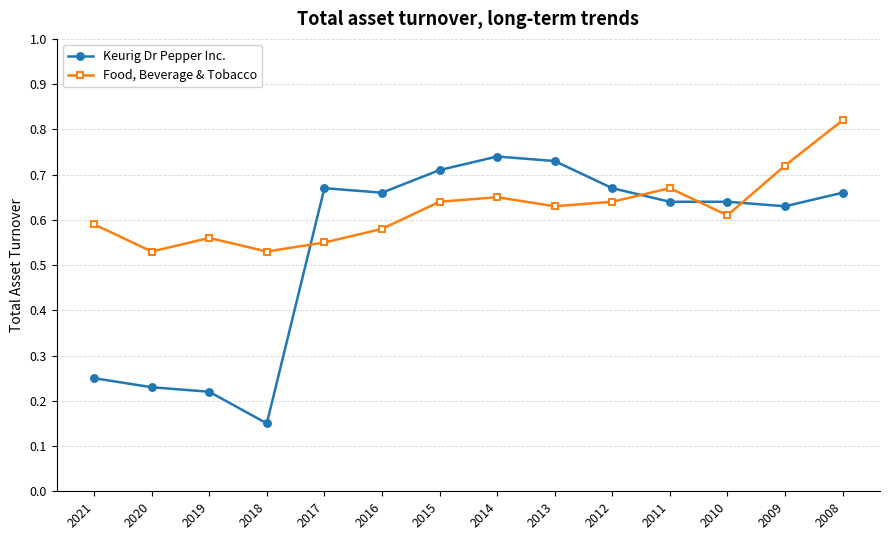

At which category is the sum across all series the highest?

2008